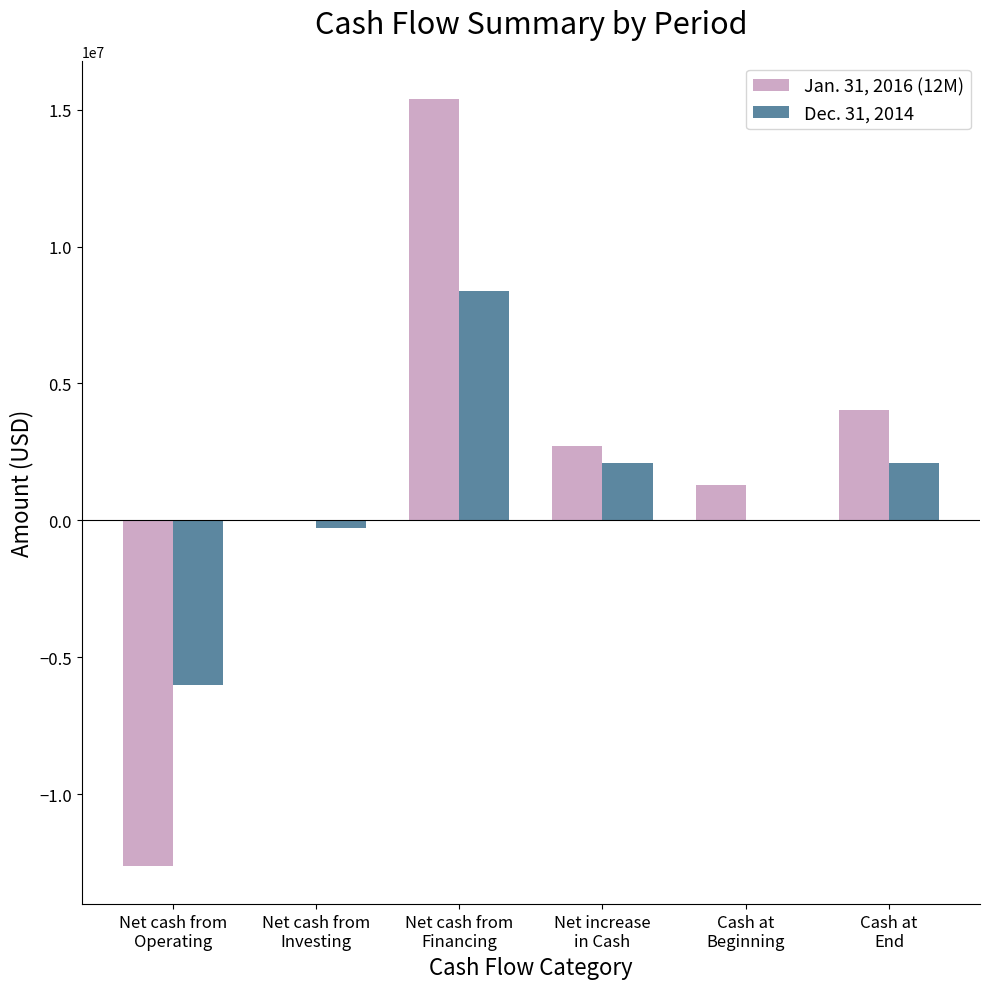

How many groups of bars are there?

6